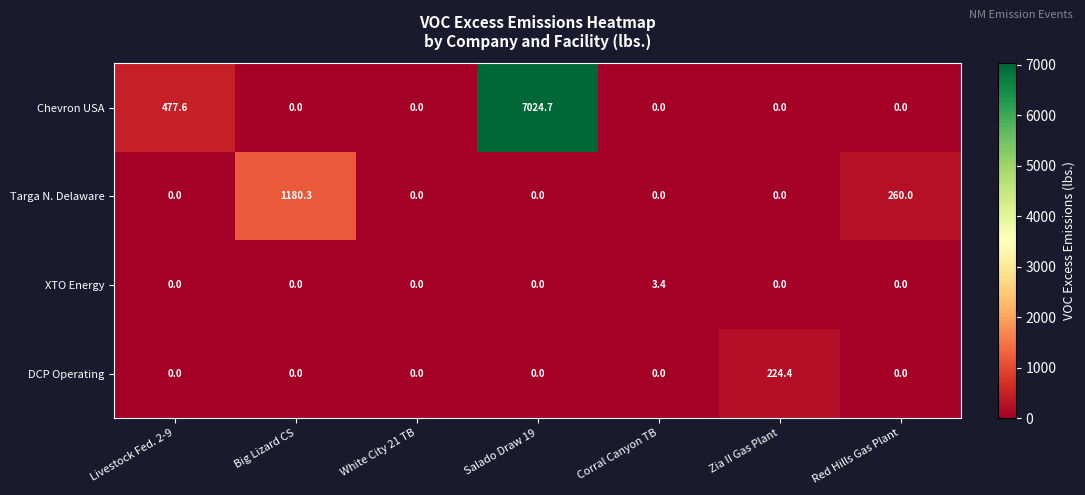

Reading left to right, extract all data points from this chart.

Chevron USA: Livestock Fed. 2-9=477.6	Big Lizard CS=0.0	White City 21 TB=0.0	Salado Draw 19=7024.7	Corral Canyon TB=0.0	Zia II Gas Plant=0.0	Red Hills Gas Plant=0.0
Targa N. Delaware: Livestock Fed. 2-9=0.0	Big Lizard CS=1180.3	White City 21 TB=0.0	Salado Draw 19=0.0	Corral Canyon TB=0.0	Zia II Gas Plant=0.0	Red Hills Gas Plant=260.0
XTO Energy: Livestock Fed. 2-9=0.0	Big Lizard CS=0.0	White City 21 TB=0.0	Salado Draw 19=0.0	Corral Canyon TB=3.4	Zia II Gas Plant=0.0	Red Hills Gas Plant=0.0
DCP Operating: Livestock Fed. 2-9=0.0	Big Lizard CS=0.0	White City 21 TB=0.0	Salado Draw 19=0.0	Corral Canyon TB=0.0	Zia II Gas Plant=224.4	Red Hills Gas Plant=0.0